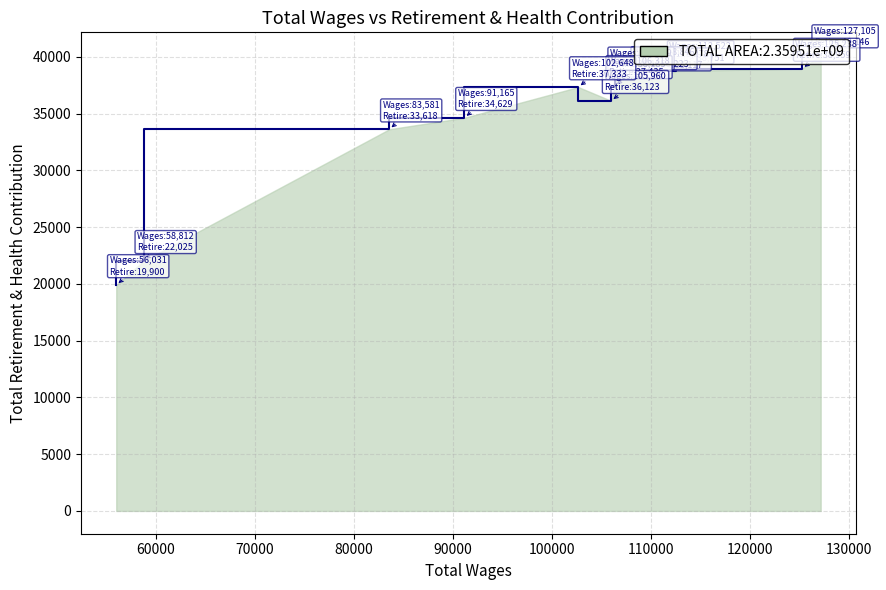

How many values are below 37435?

6